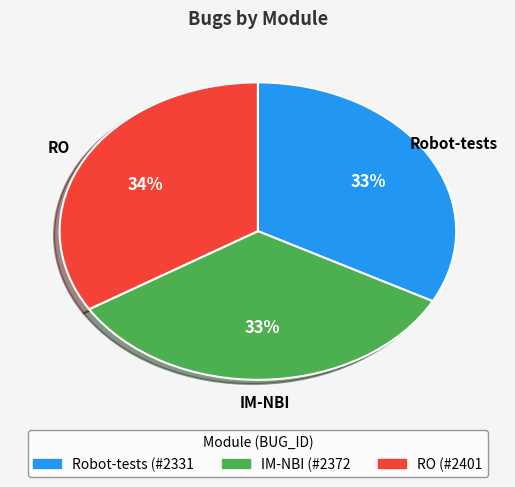

Do RO and IM-NBI together represent more than half of the pie?

Yes